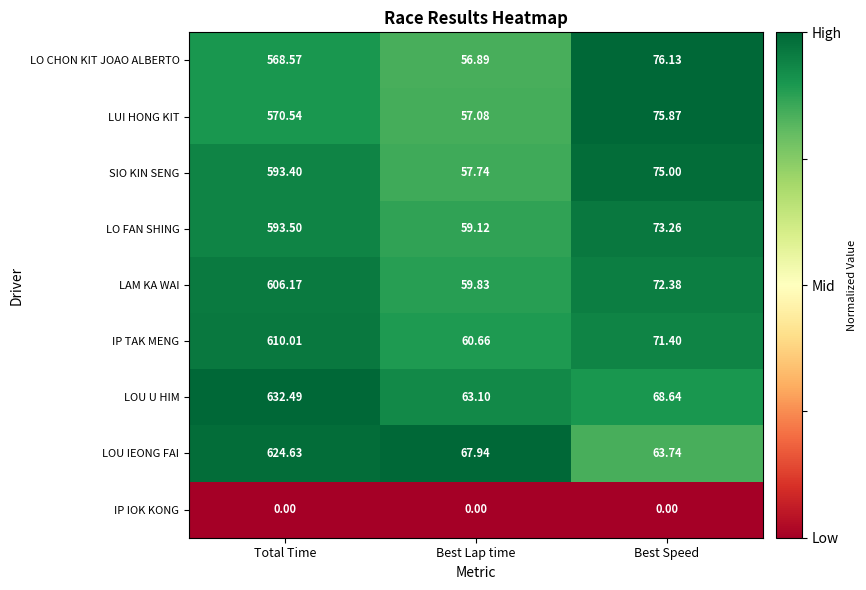

Which series has the largest total across all categories?

LOU U HIM